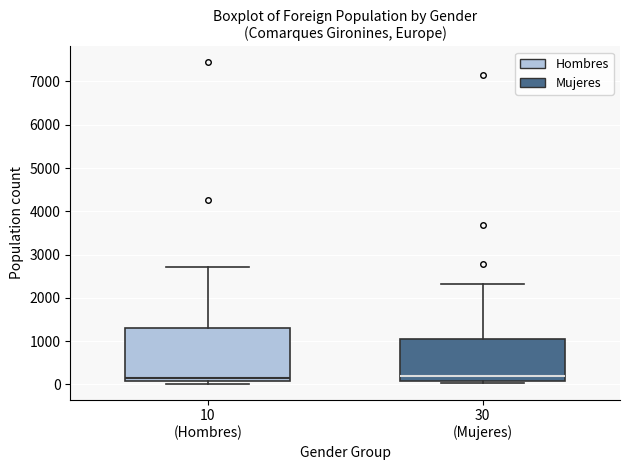

Comparing the boxes themselves (not the whiskers), which one is the tallest?

10 (Hombres)